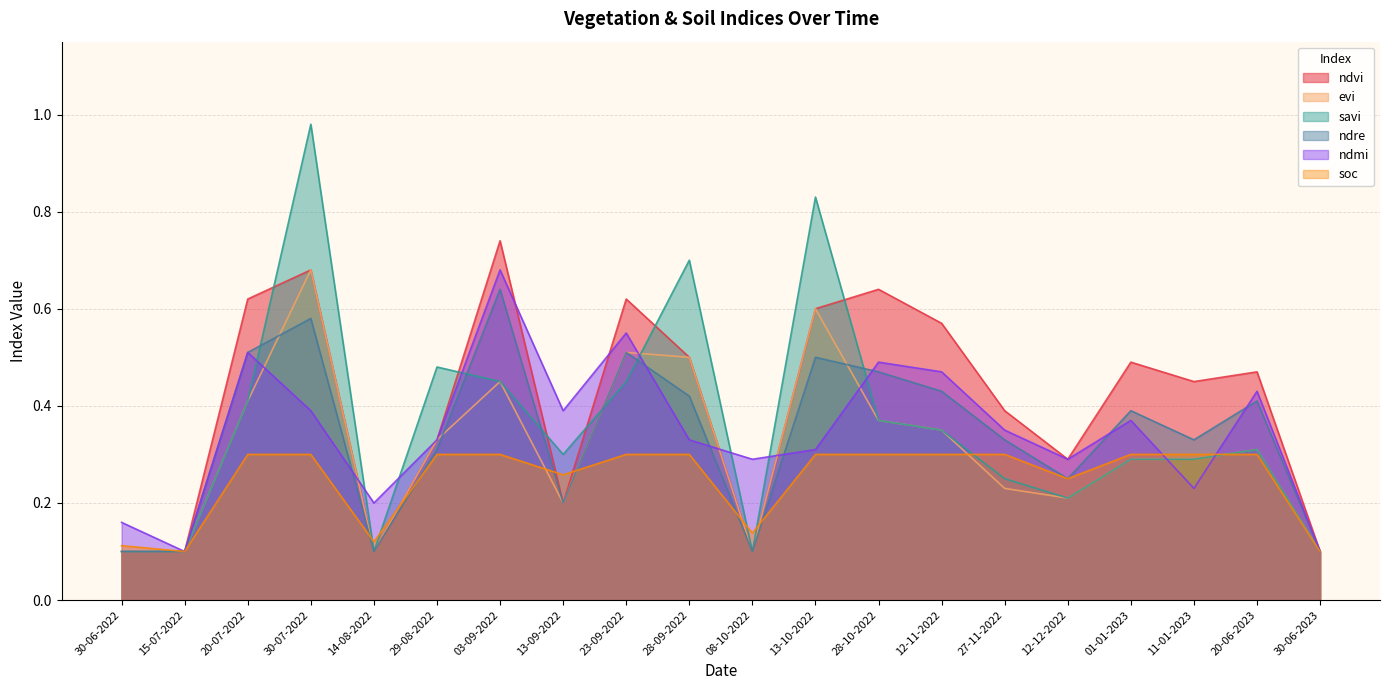

What is the approximate value of soc at 14-08-2022?

0.1